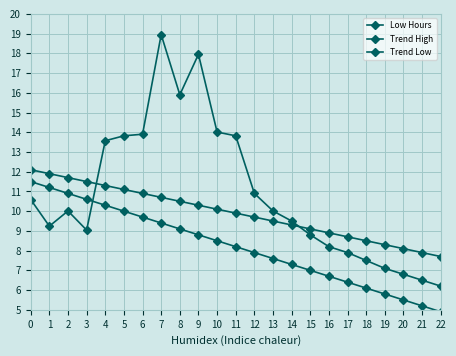

Is the value of Trend High at 13 greater than the value of Trend Low at 12?

Yes